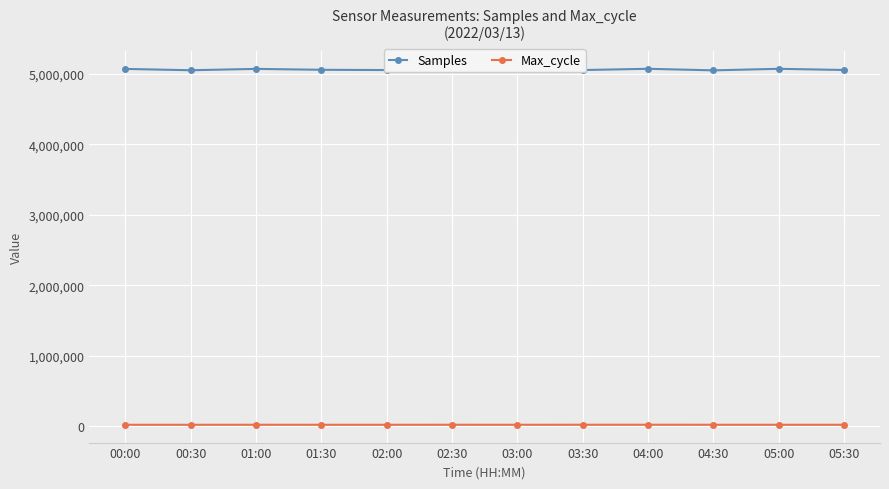

Rank the series by their maximum value, from lowest to highest.

Max_cycle, Samples